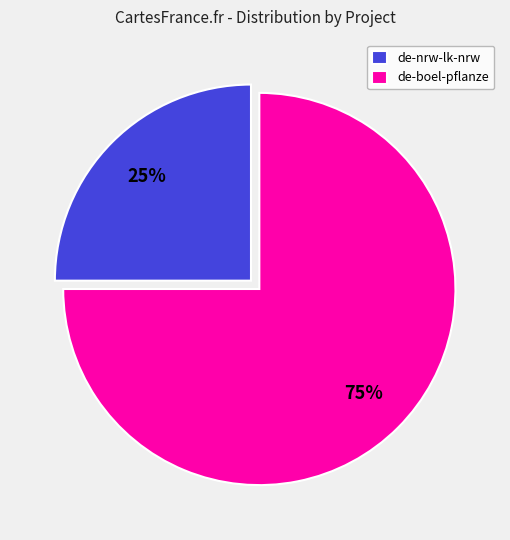

What is the ratio of the value at de-nrw-lk-nrw to the value at de-boel-pflanze?

0.3